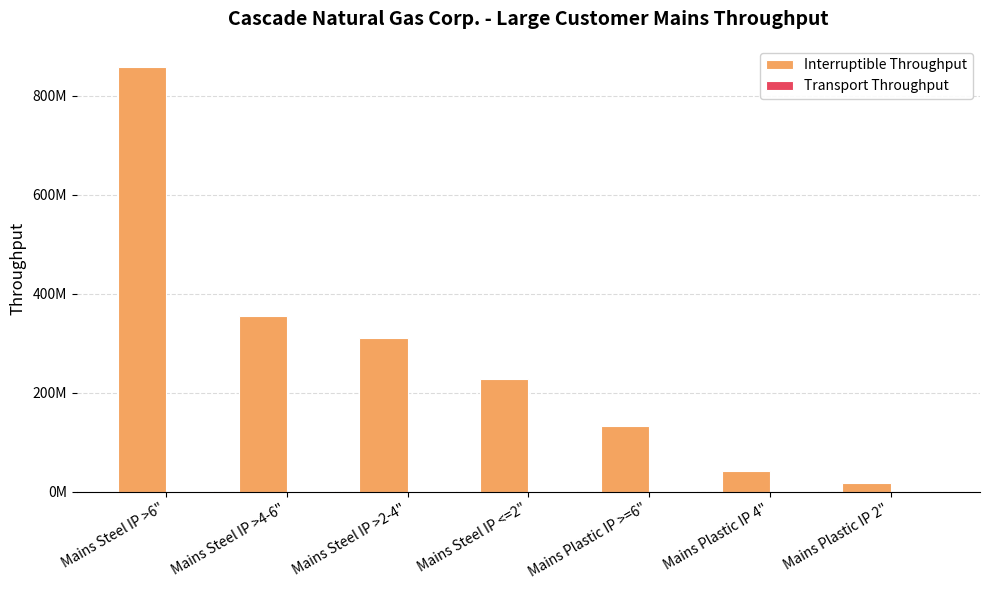

Reading left to right, extract all data points from this chart.

Interruptible Throughput: 857558277	354662704	310929930	227876907	132864247	41696065	17056617
Transport Throughput: 2097598	2097598	2097598	352918	1833843	1833843	137863